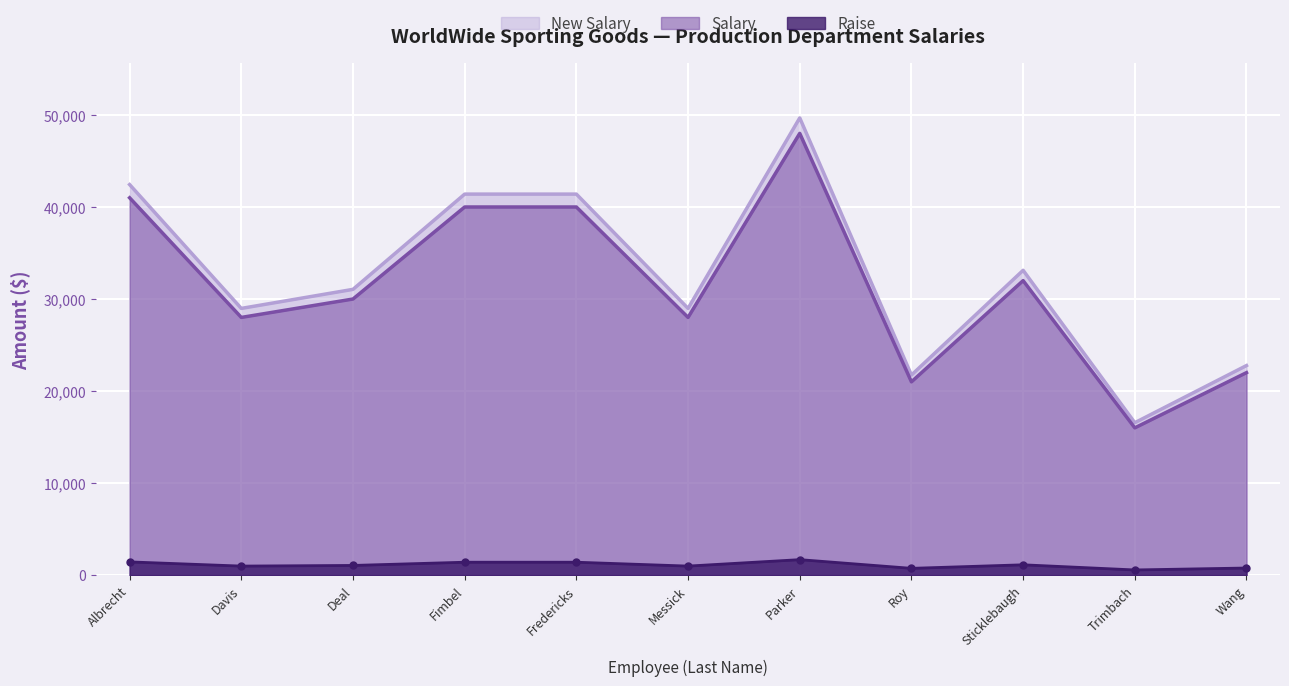

Where does the Raise series first go above 30000?

Albrecht